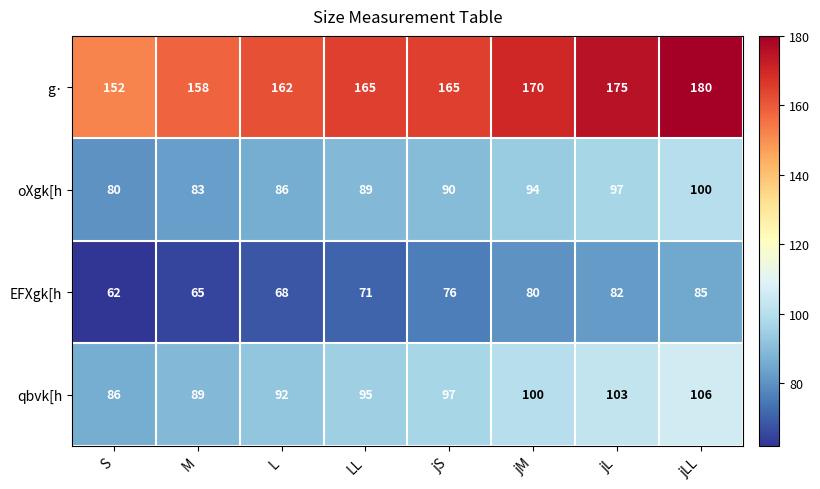

What is the greatest value displayed?

180